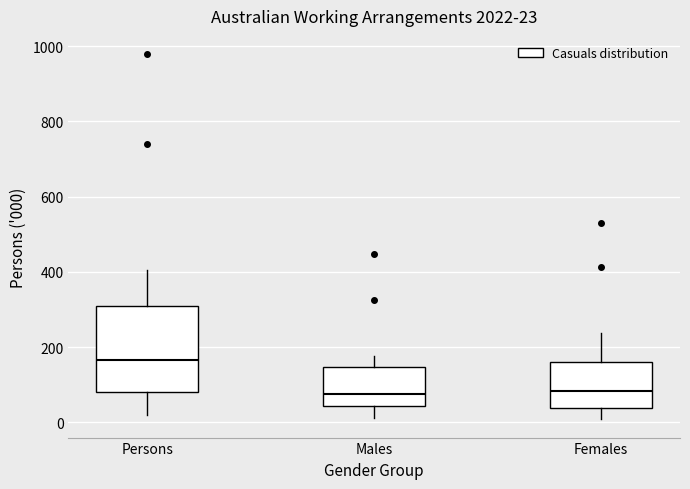

Comparing the boxes themselves (not the whiskers), which one is the tallest?

Persons